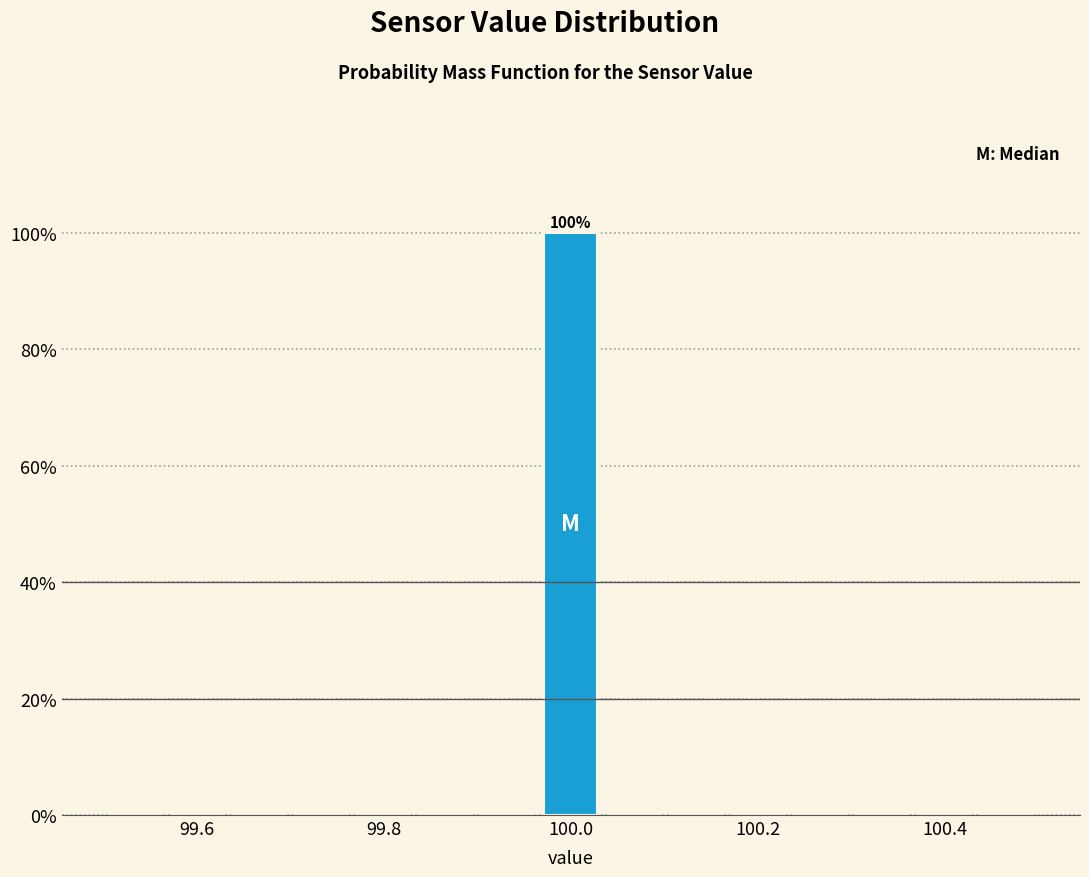

Read against the x-axis, roughly where is the centre of the tallest bar?

100.00